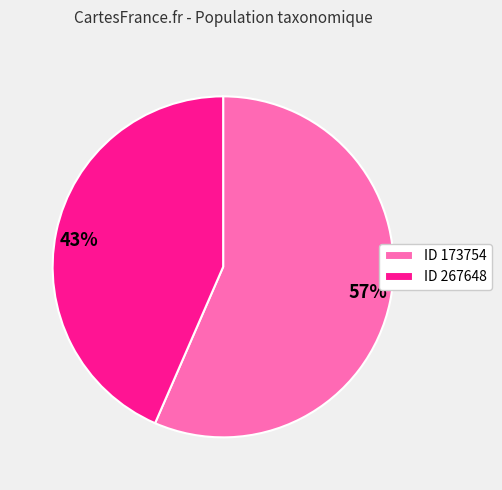

To the nearest percent, what is the average slice percentage?

50%